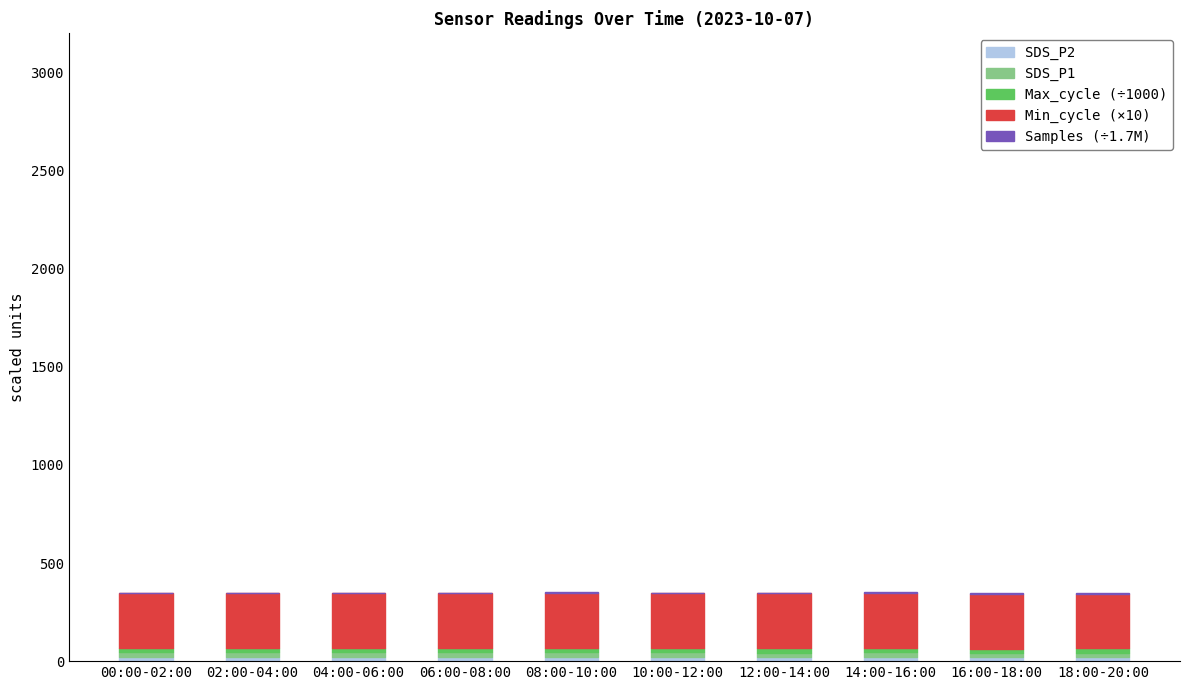

Rank the series by their maximum value, from highest to lowest.

Min_cycle (×10), SDS_P1, SDS_P2, Max_cycle (÷1000), Samples (÷1.7M)